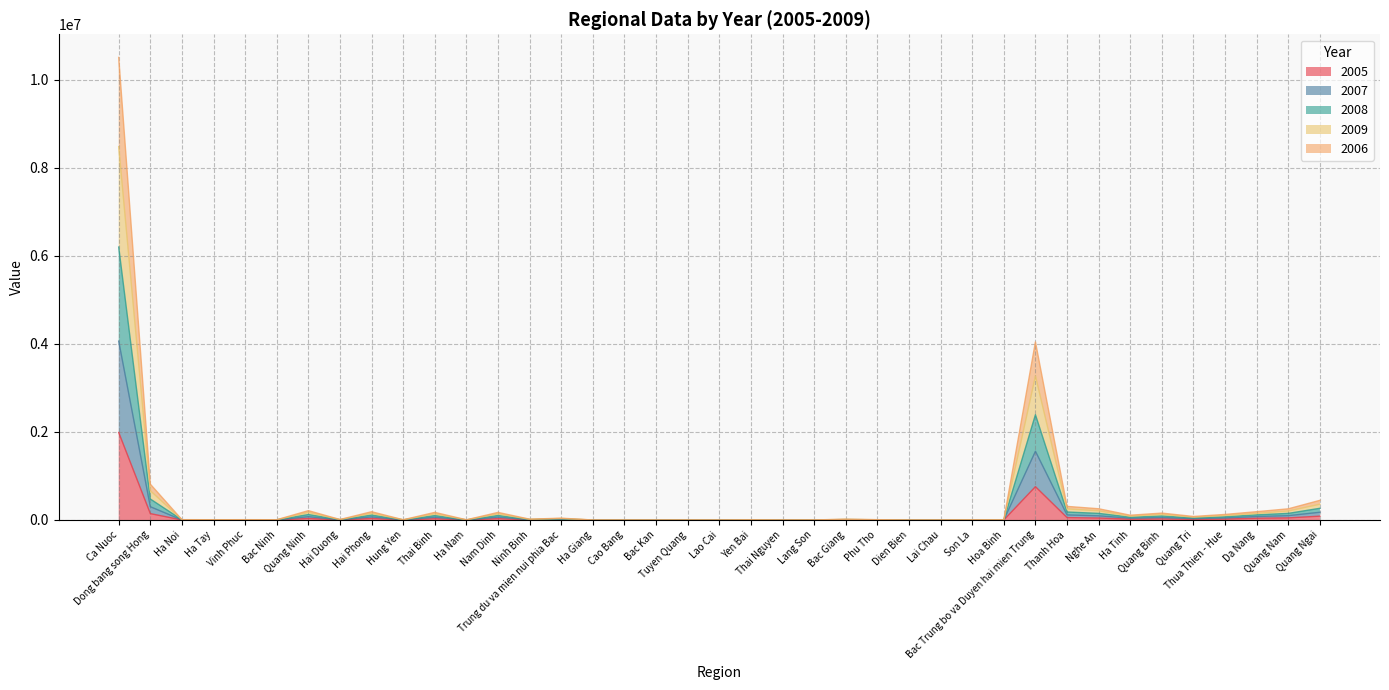

Does the chart have visible grid lines?

Yes